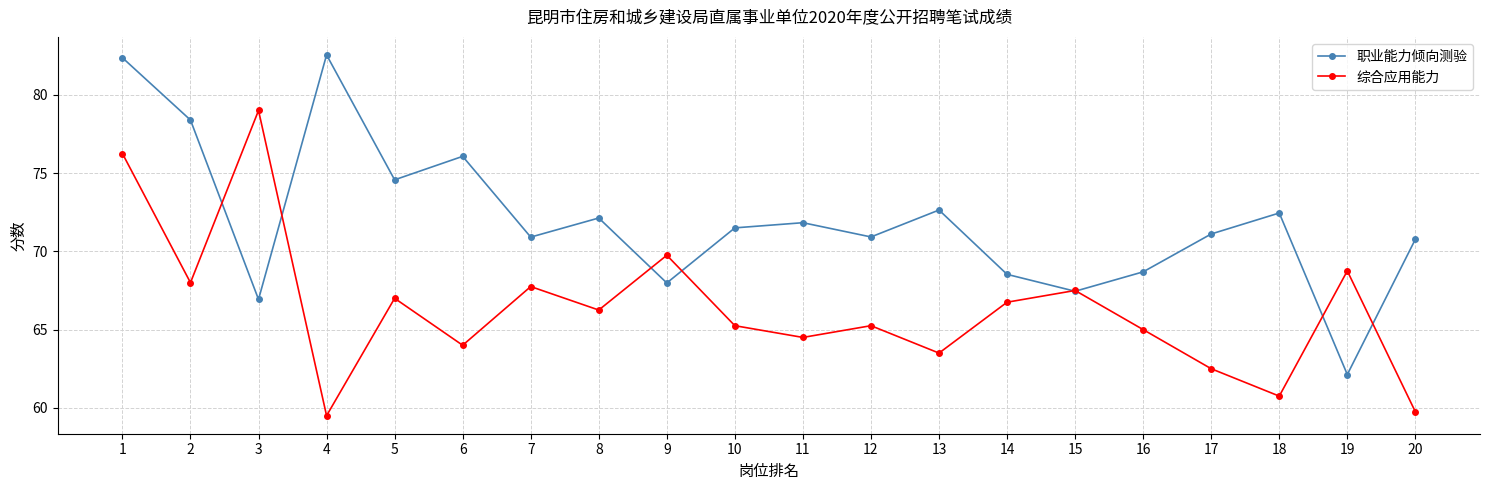

How many interior local valleys does the 综合应用能力 series have?

7